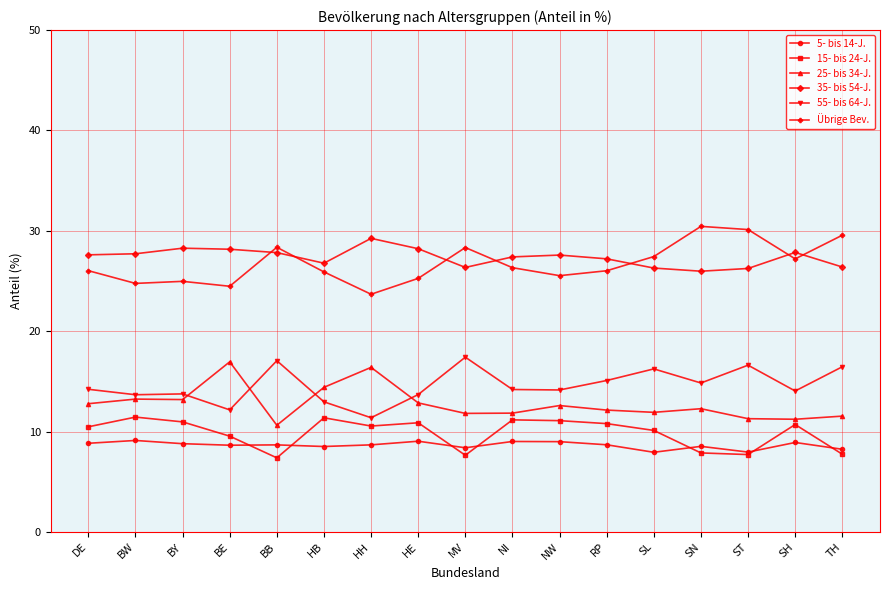

What is the sum of all 5- bis 14-J. values?

147.2